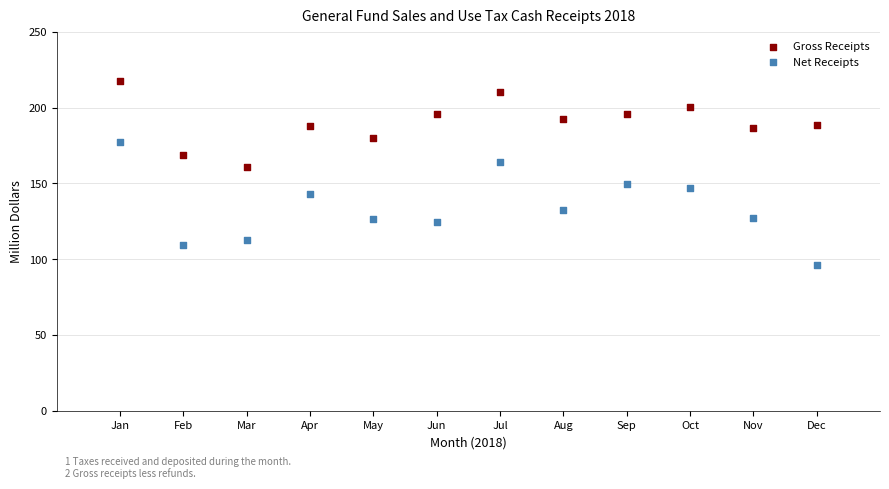

Which series reaches the minimum Y coordinate?

Net Receipts